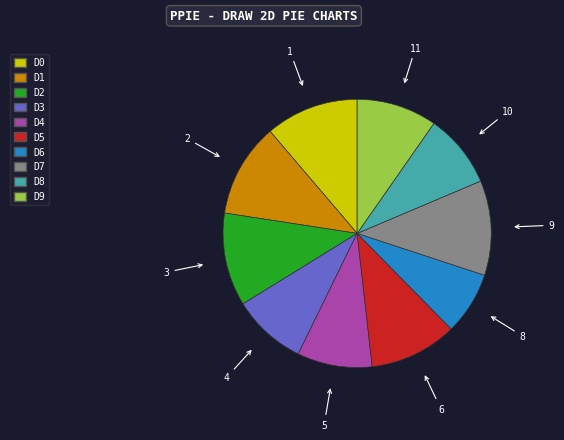

Is there any slice that represents more than half of the pie?

No